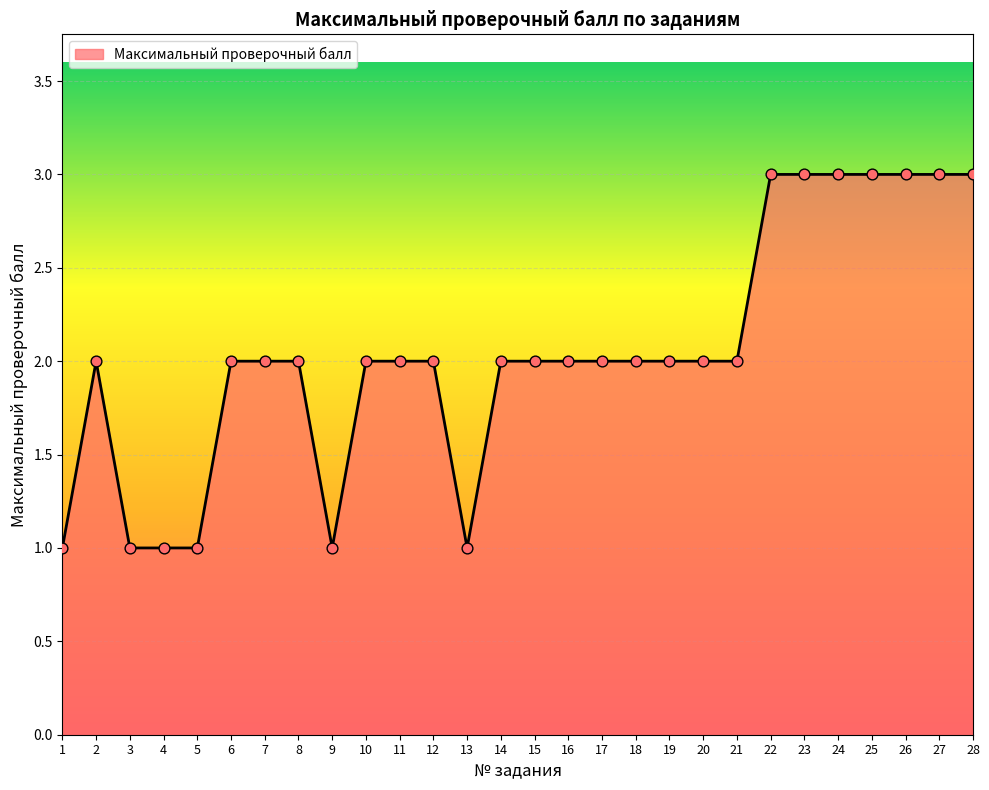

What is the change in value from 7 to 13?

-1